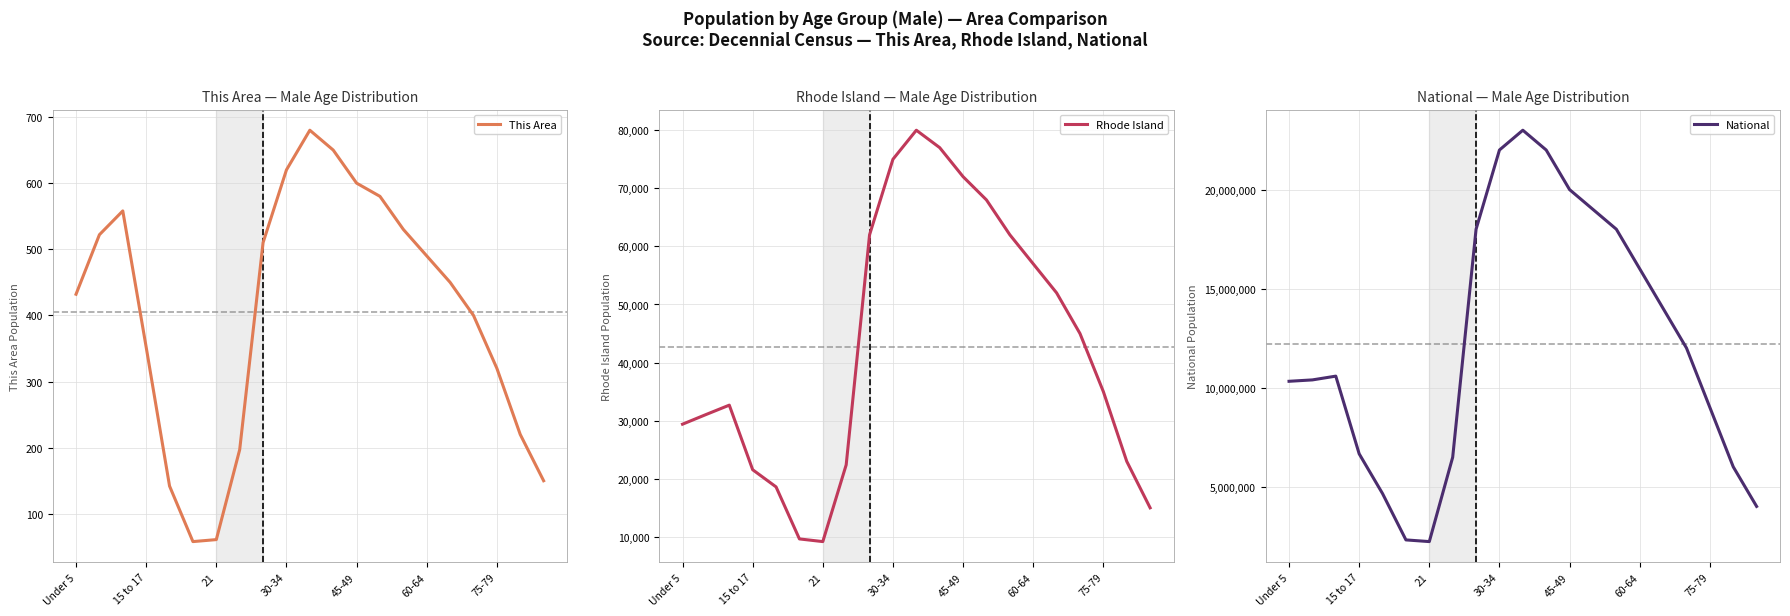

Does the chart display data point markers on the line(s)?

No